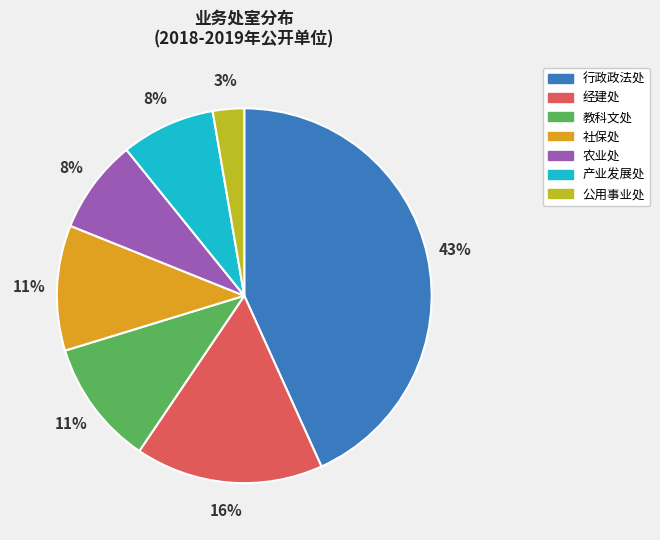

To the nearest percent, what is the difference between the 教科文处 and 行政政法处 slice percentages?

32%